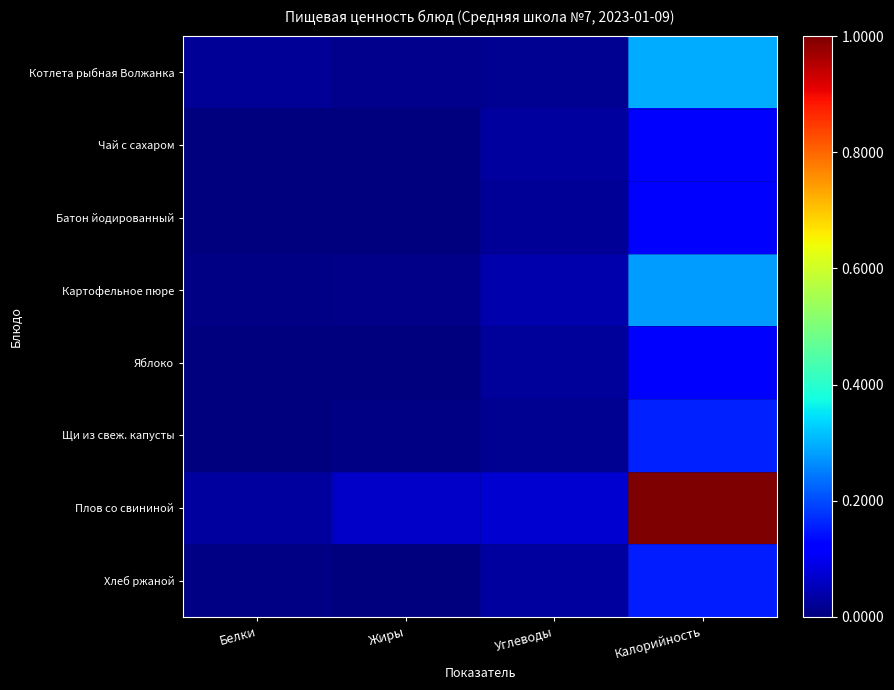

Between Углеводы and Калорийность, which is larger?

Калорийность